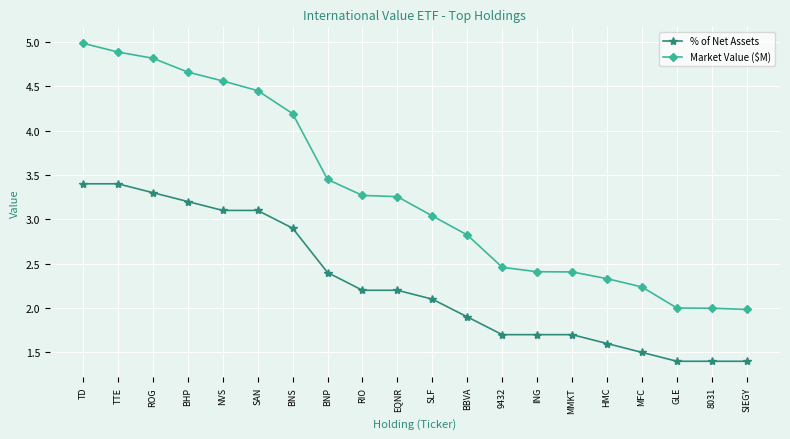

True or false: % of Net Assets and Market Value ($M) intersect in this chart.

False